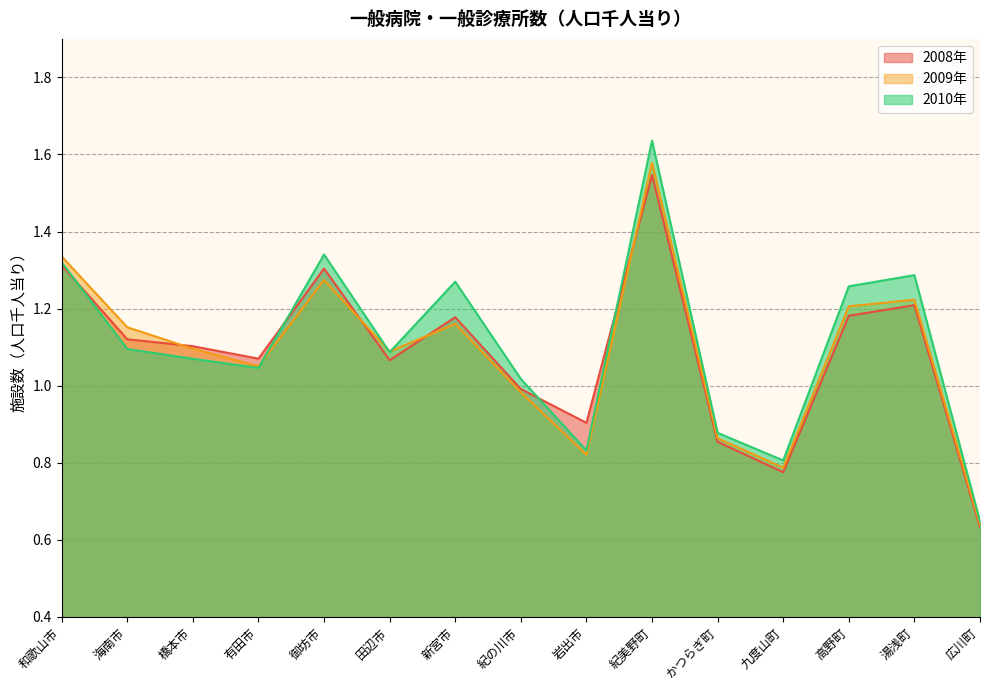

Which has a higher value, 海南市 or 高野町?

高野町